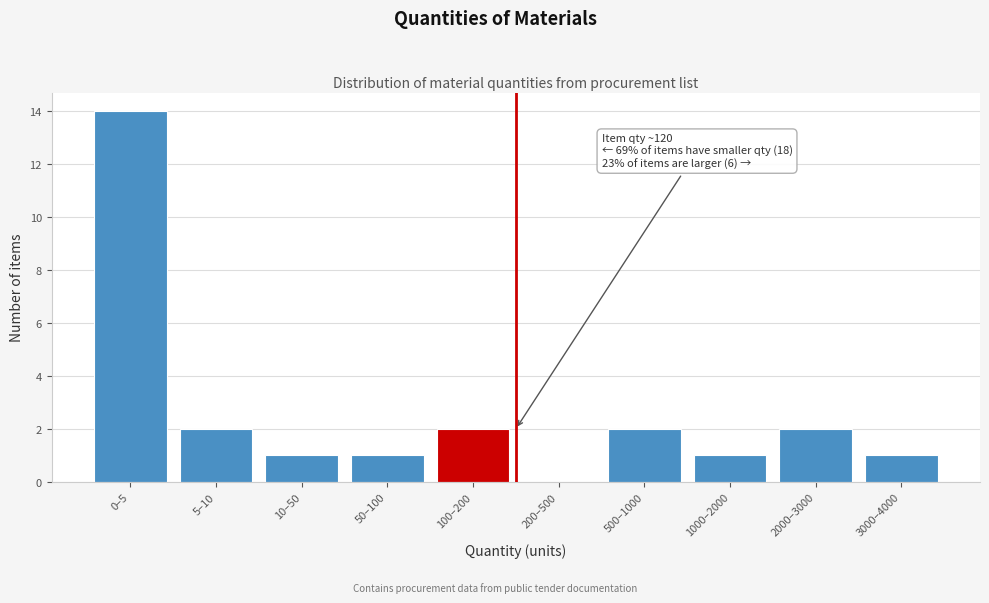

Reading right to left, transcribe all the data shown in this chart.

3000–4000=1	2000–3000=2	1000–2000=1	500–1000=2	200–500=0	100–200=2	50–100=1	10–50=1	5–10=2	0–5=14